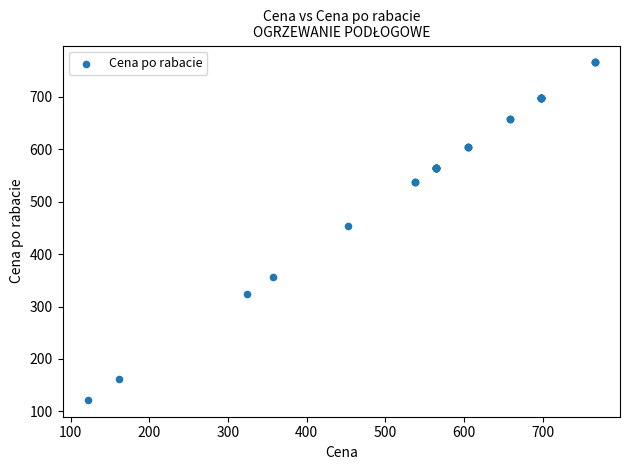

What Y value in the scatter plot is closest to 444?

453